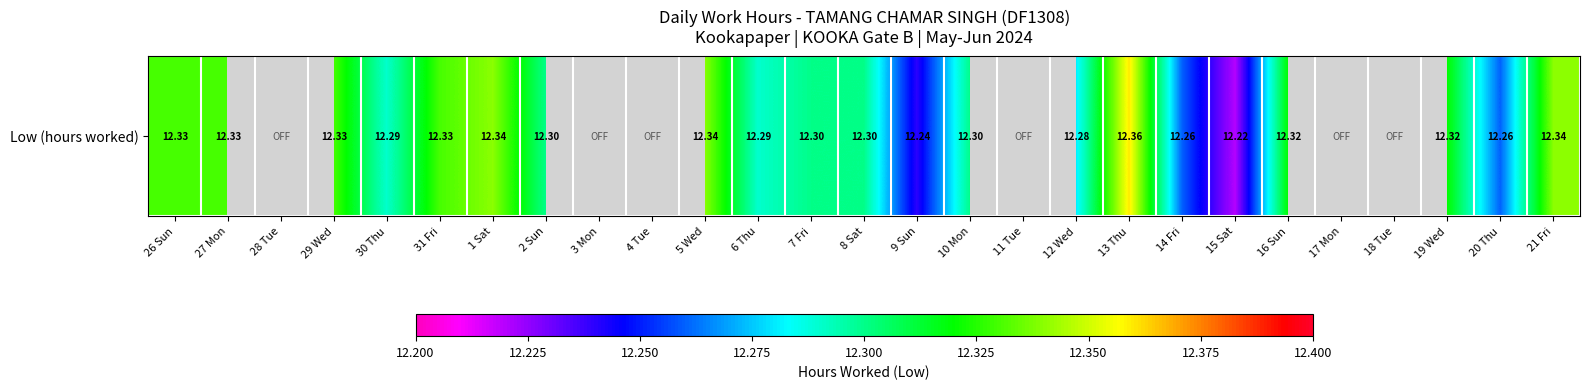

The value at 27 Mon is 12.3. True or false?

True